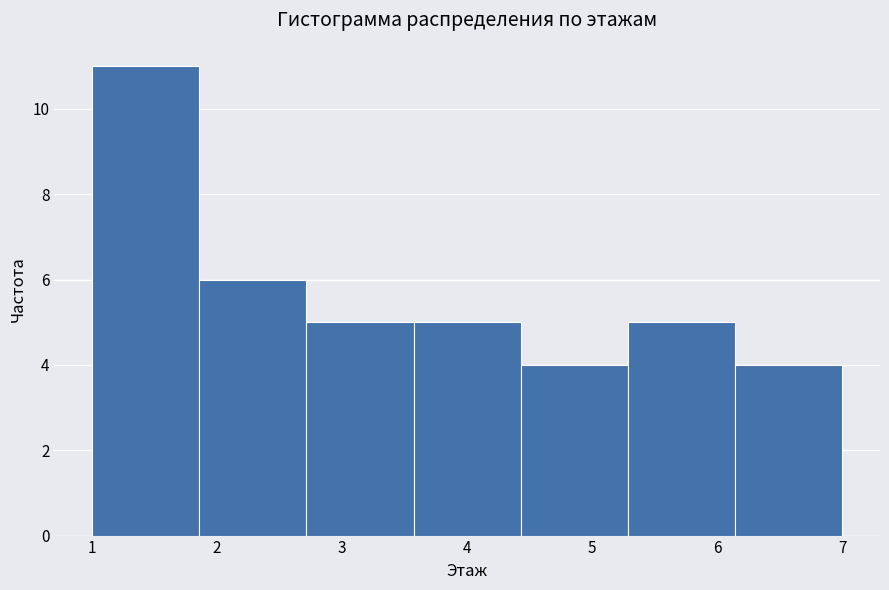

Over which range of the x-axis is the bar tallest?

1.0 to 1.9